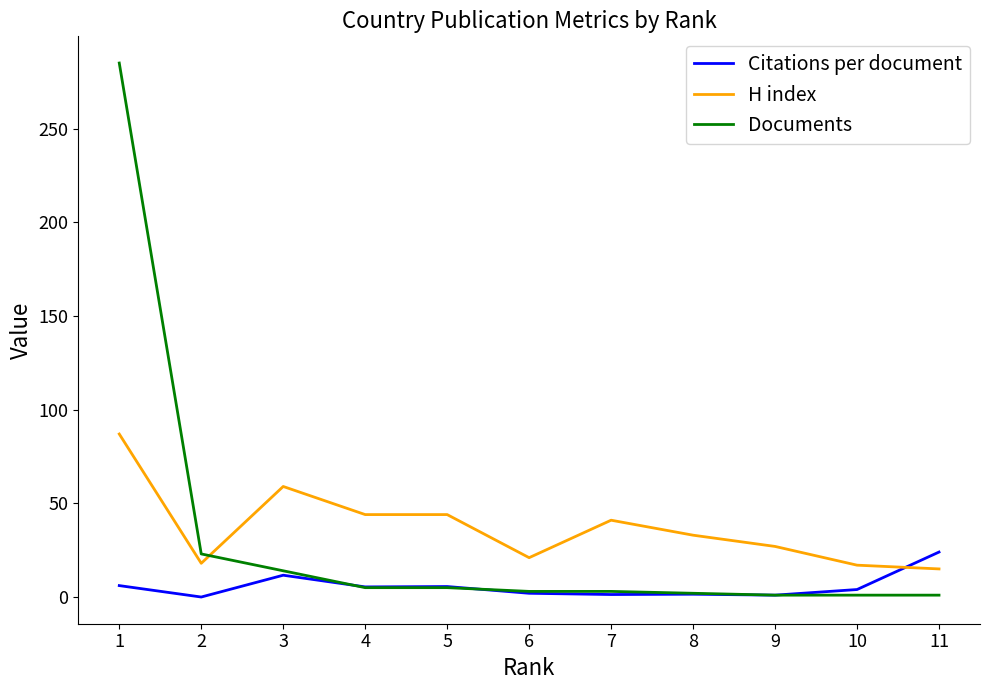

What is the difference between the highest and lowest values at 9?

26.0